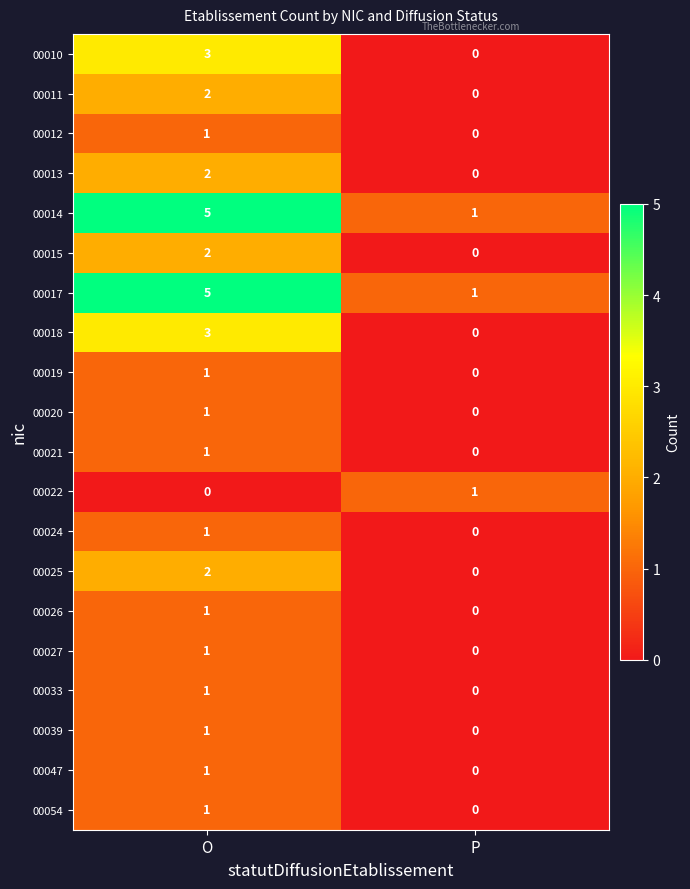

What is the difference between the maximum and minimum values in the 00018 series?

3